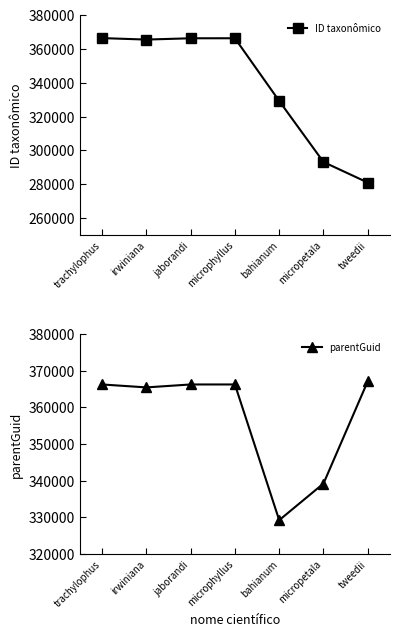

Rank the series by their maximum value, from highest to lowest.

parentGuid, ID taxonômico